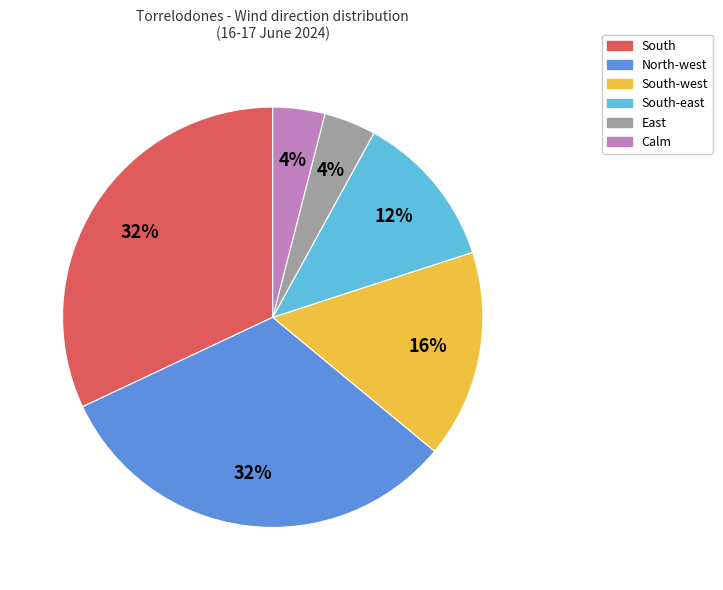

To the nearest percent, what is the combined percentage of East and South-east?

16%